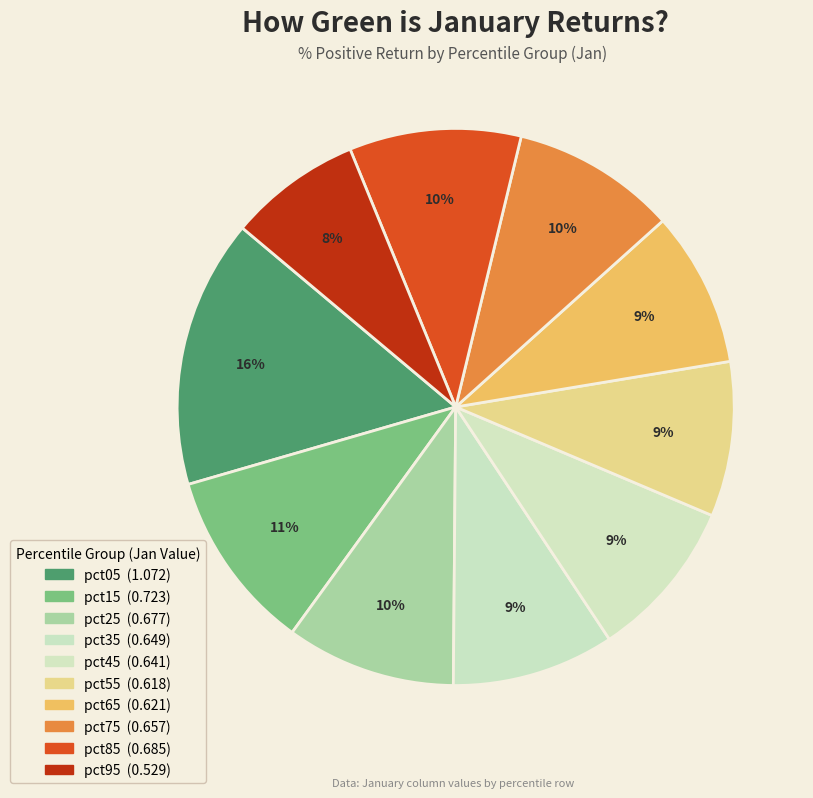

What percentage do pct15 and pct95 together represent?

18.2%